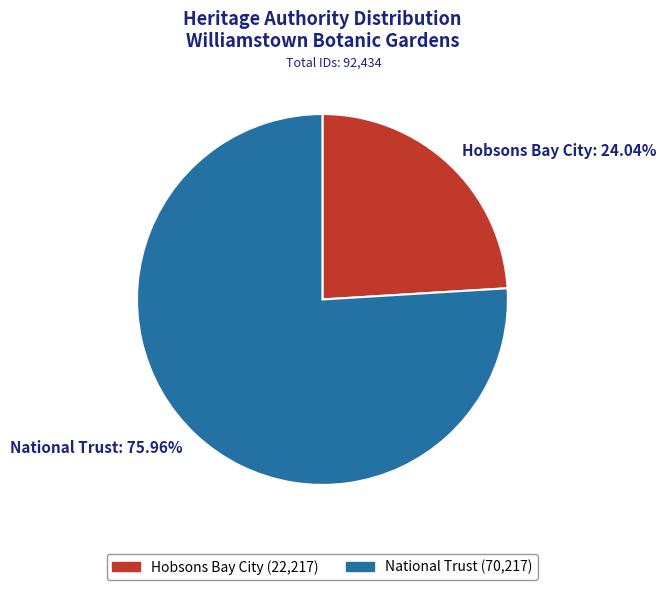

Does Hobsons Bay City account for over 50% of the chart?

No